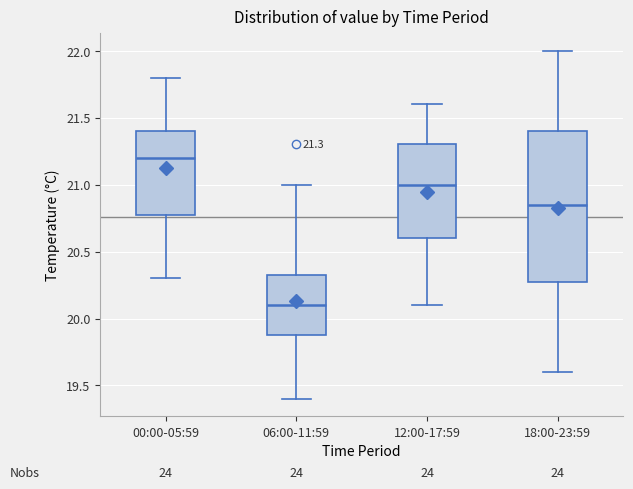

Which box's median line is the lowest?

06:00-11:59